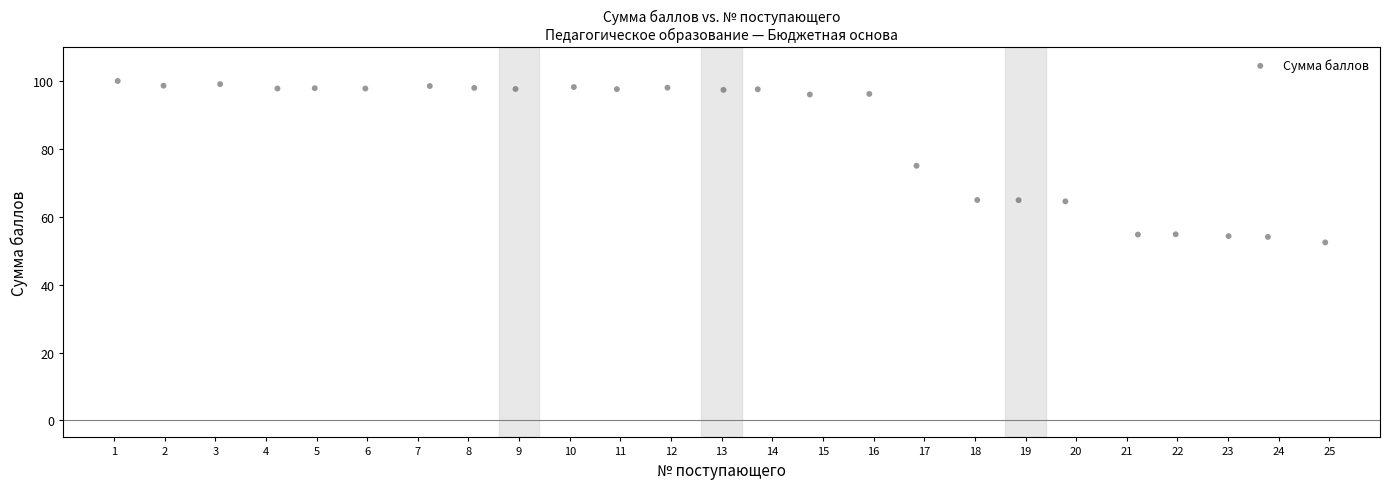

What is the range of Y values (max minus min)?

47.6